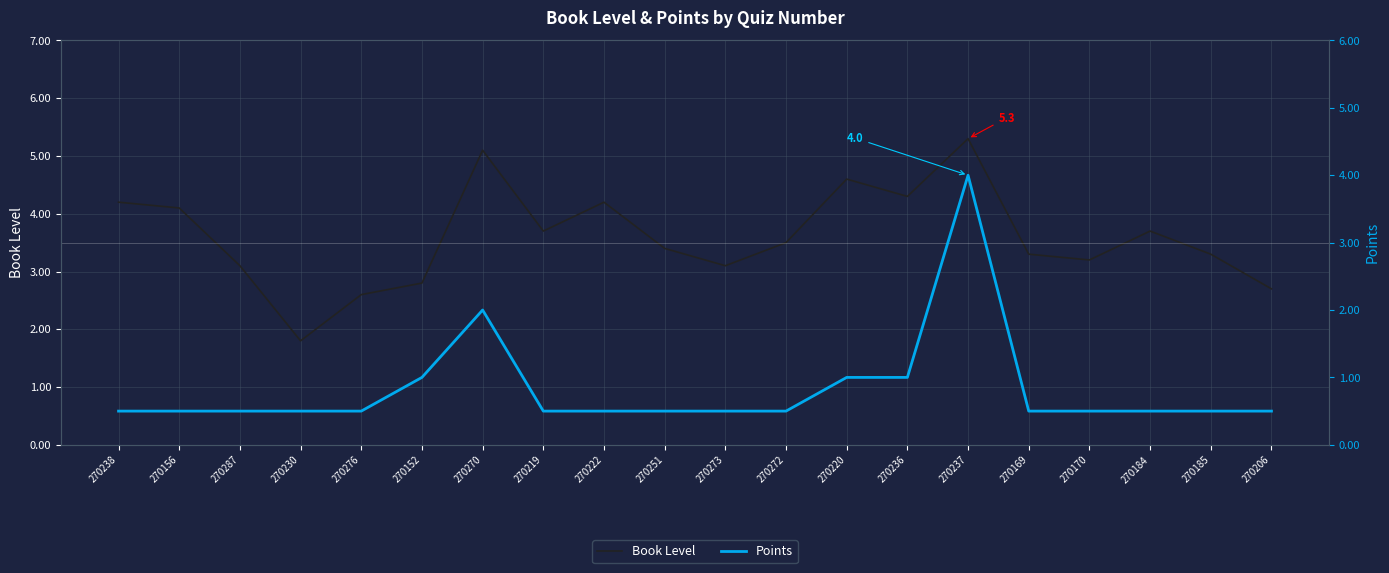

What is the difference between the second highest and second lowest values in the Points series?

1.5